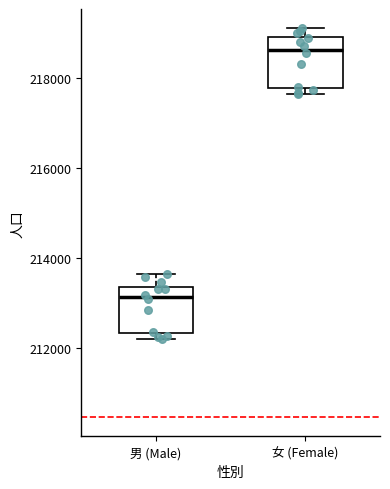

Reading left to right, transcribe this box plot: for each box, give where its median line is, the range the box spans, and where its two whiskers end, as read against the y-axis. The values are not printed on the chart, so give them approximately, as read against the axis.

男 (Male): median 213200, box 212400 to 213400, whiskers 212200 to 213600
女 (Female): median 218600, box 217800 to 219000, whiskers 217600 to 219000 (just above the box's upper edge)